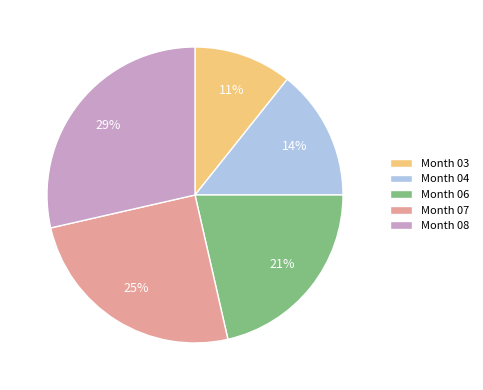

To the nearest percent, what portion does Month 07 represent?

25%